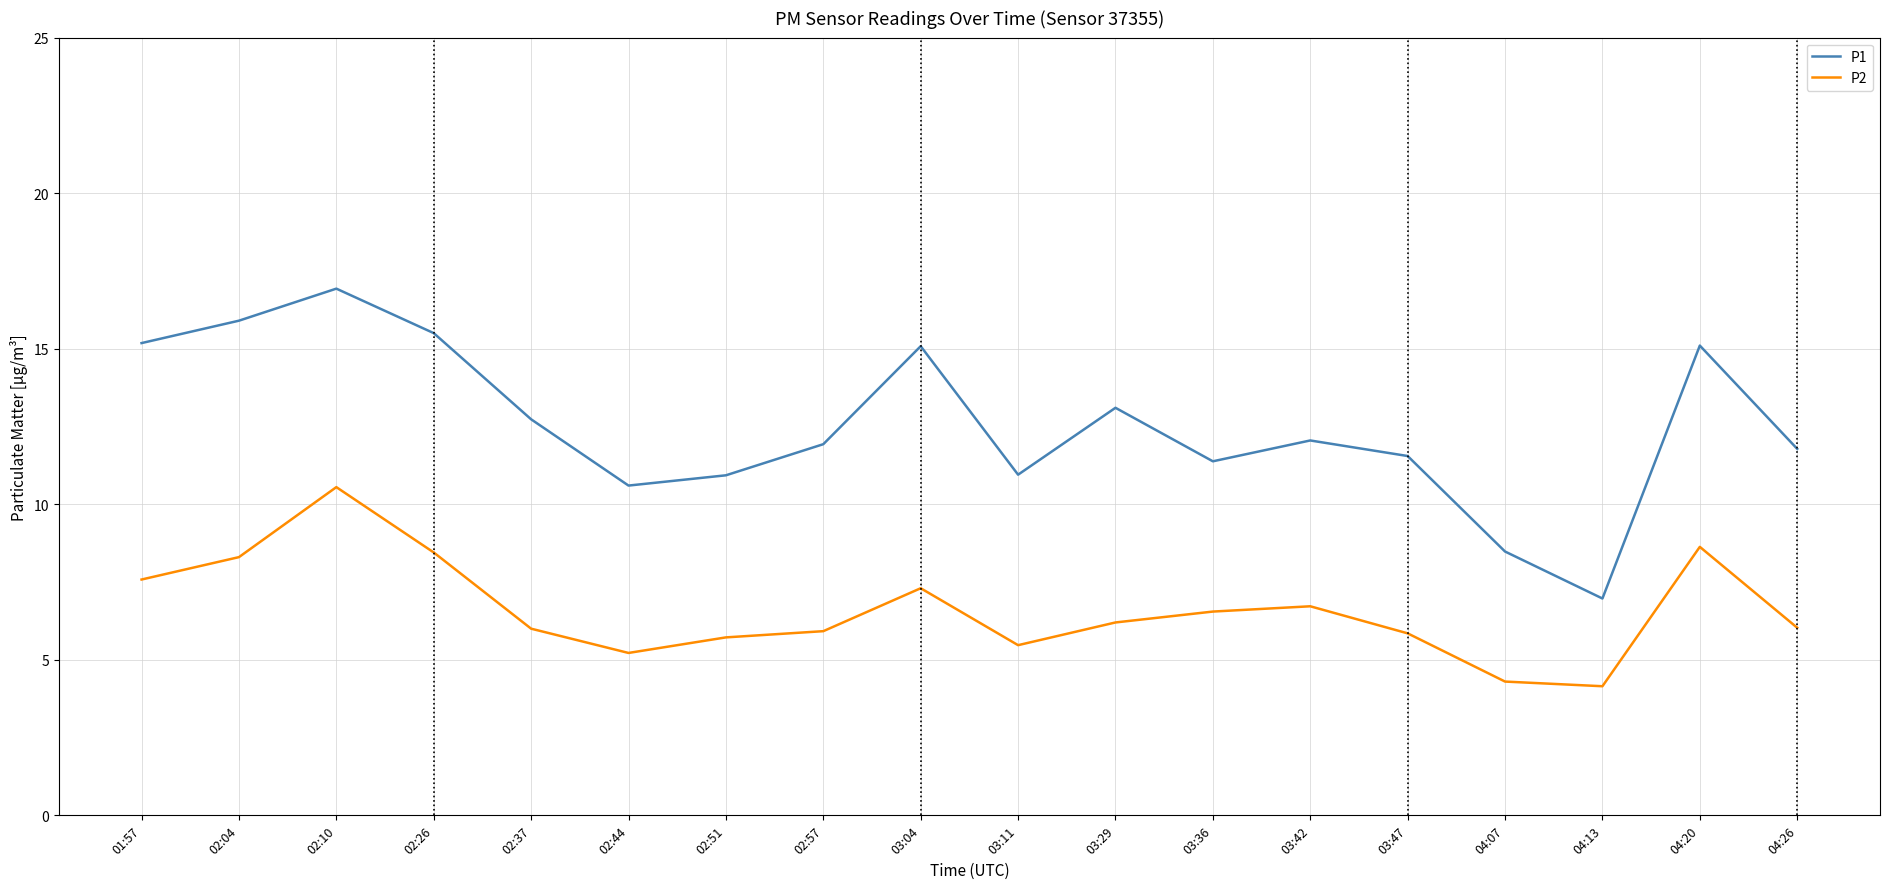

Is it true that P1 equals 12.1 at 03:42?

True